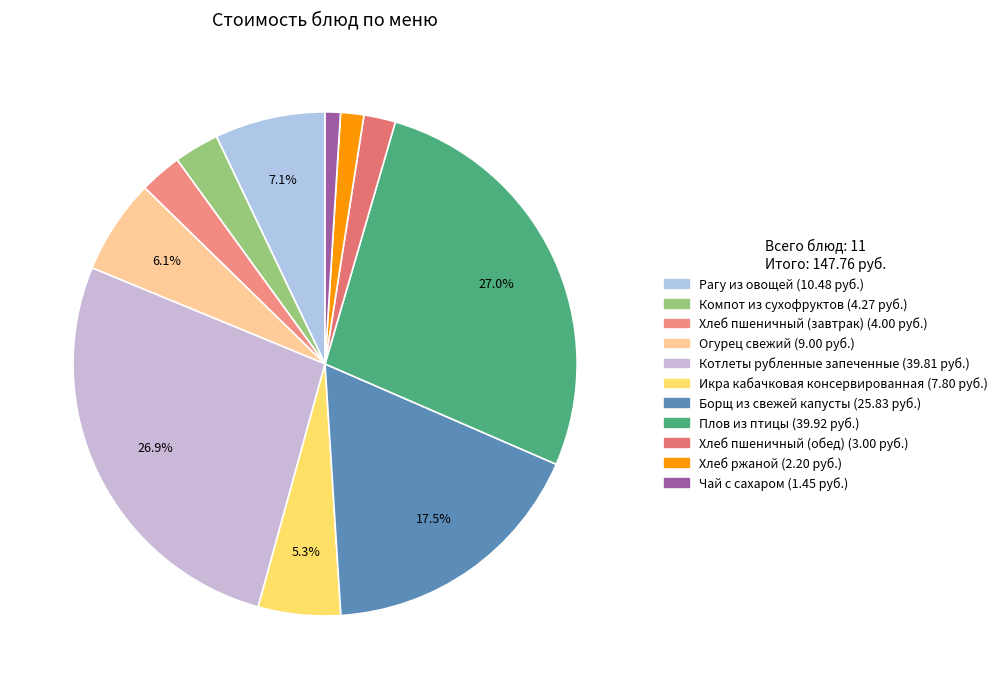

Does Хлеб пшеничный (обед) represent more than half of the total?

No